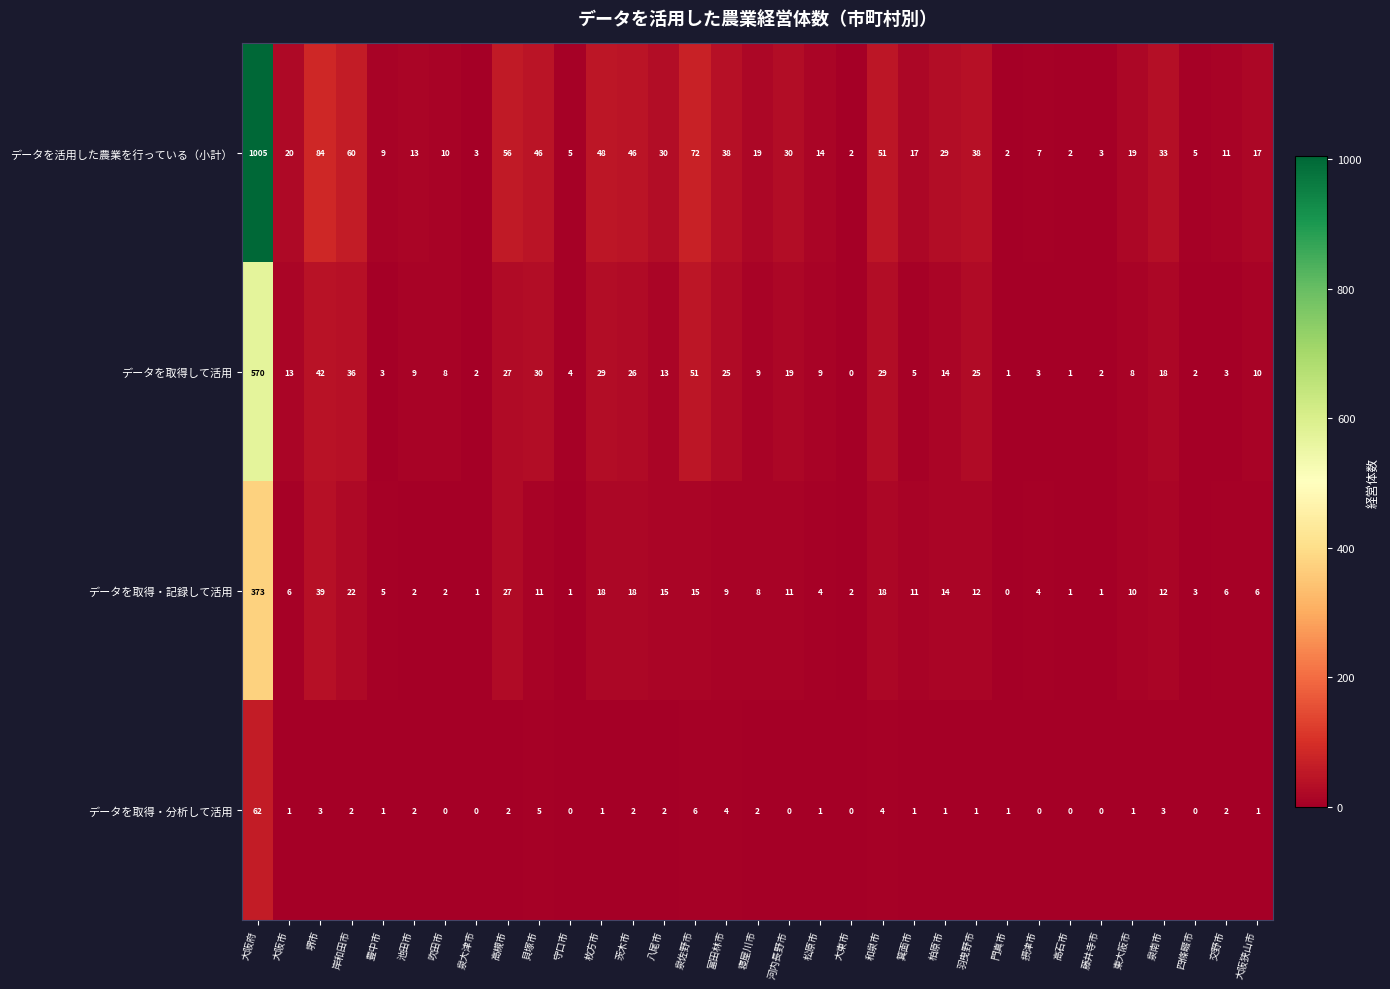

How many distinct data groups are displayed?

4